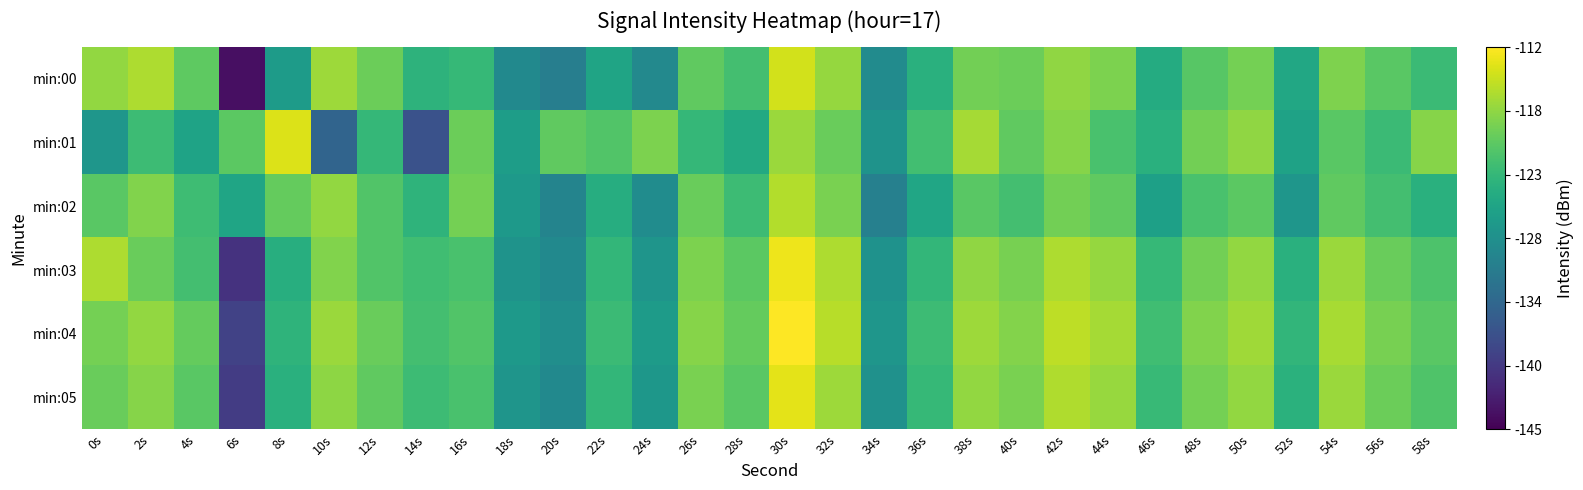

At 36s, list the series in order from smallest to largest.

min:02, min:00, min:03, min:05, min:04, min:01